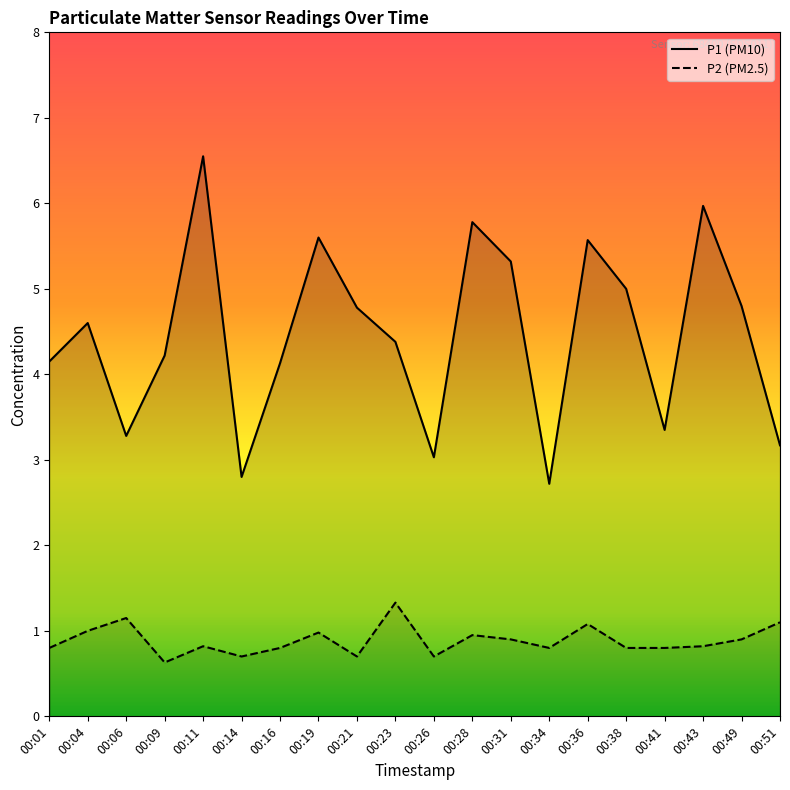

Count the number of data series in this chart.

2